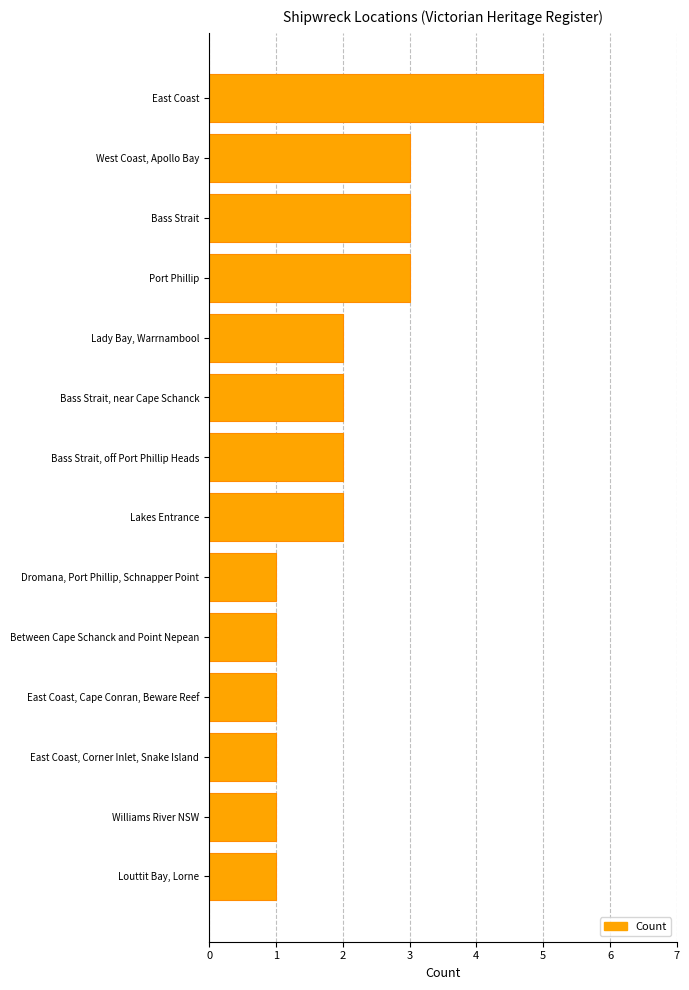

What is the label of the 10th bar from the bottom?

Lady Bay, Warrnambool